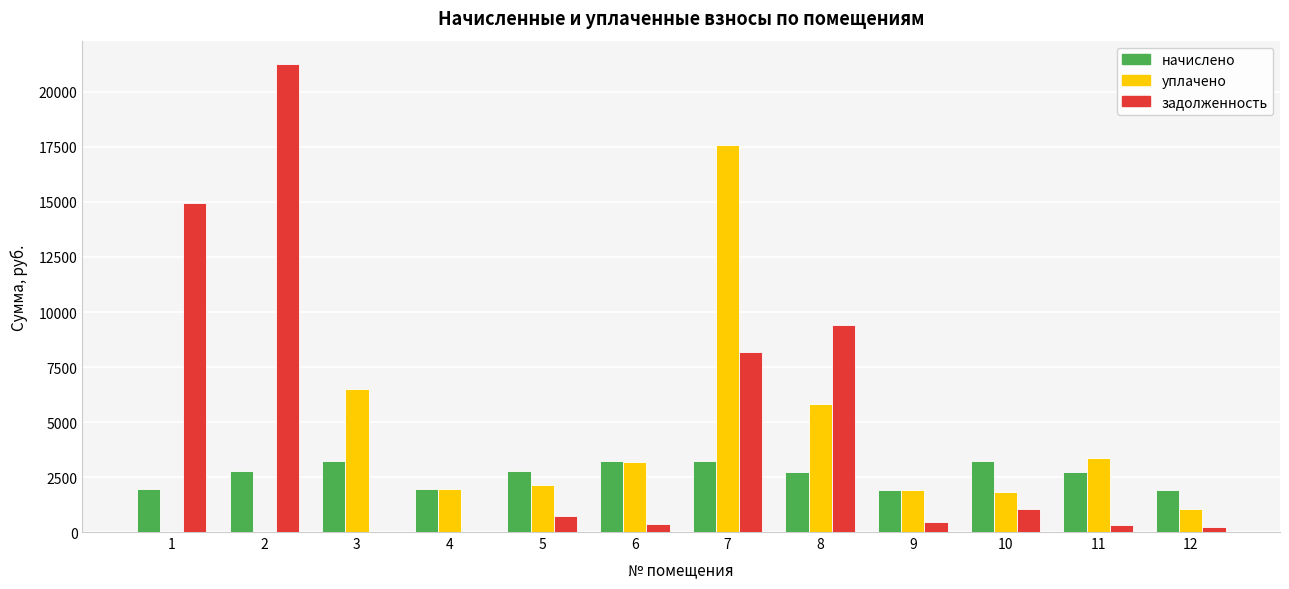

The value of уплачено at 8 is 5820.0. True or false?

True